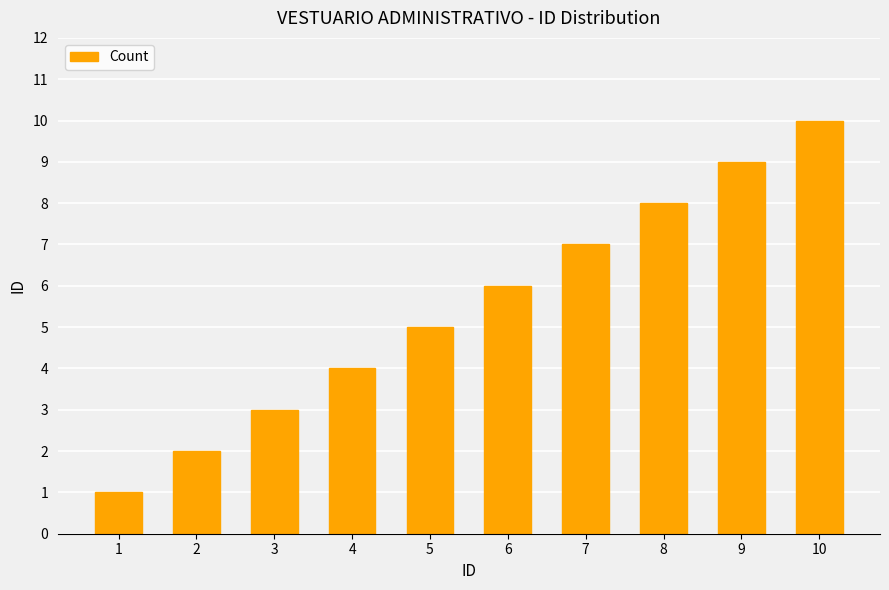

What is the ratio of the value at 4 to the value at 8?

0.5